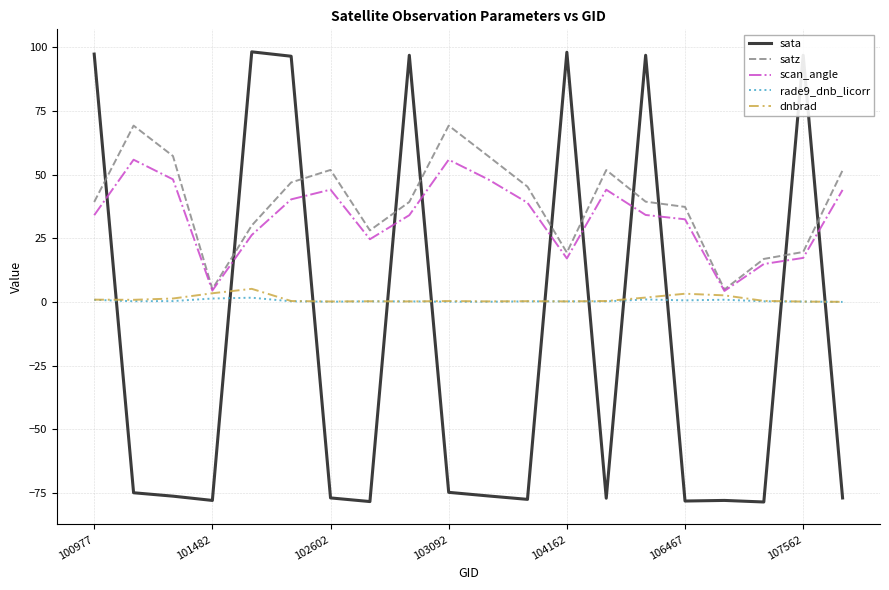

How many lines are shown in the chart?

5